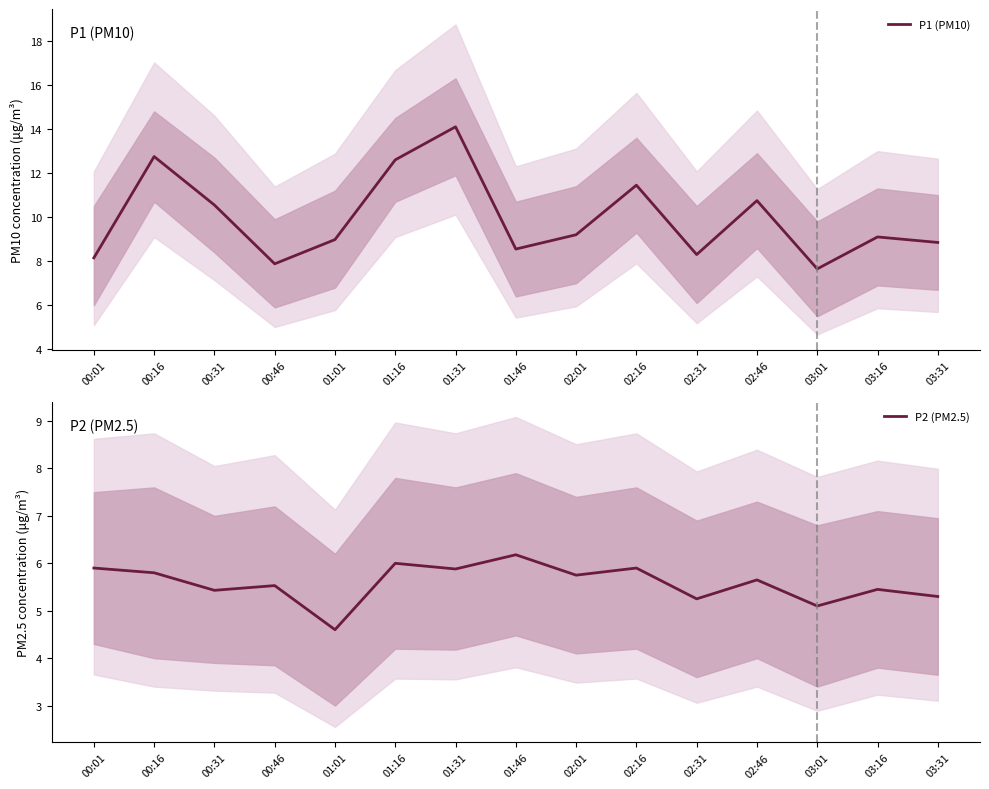

What is the spread (max minus min) of values at 01:01?

4.4